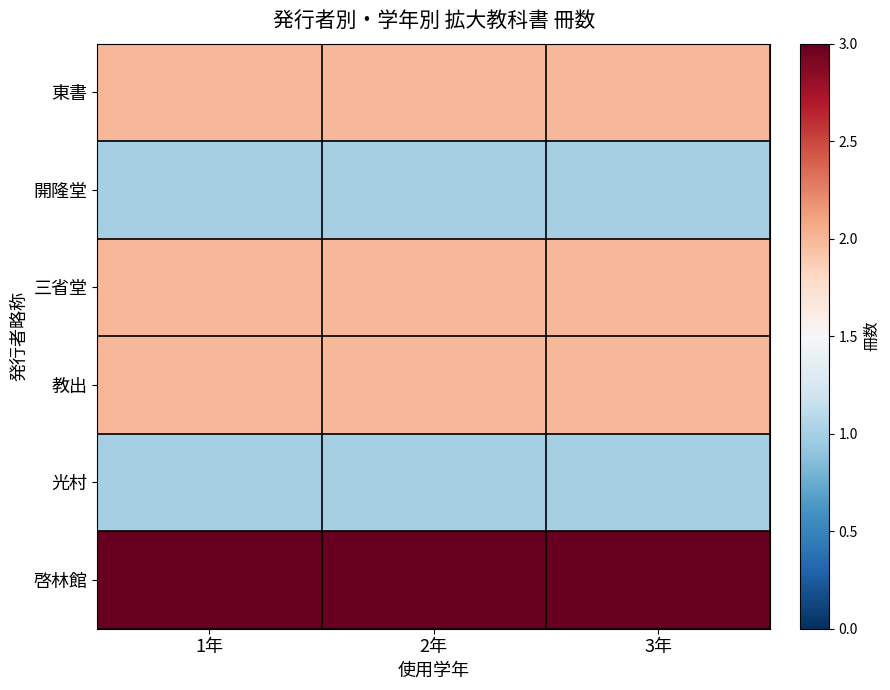

How many categories are shown in the chart?

3